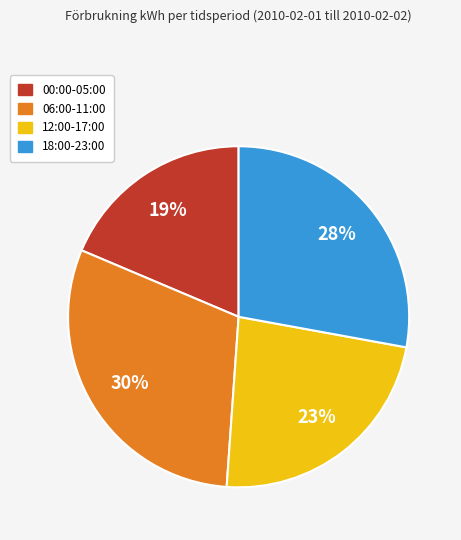

Does any single category account for the majority?

No